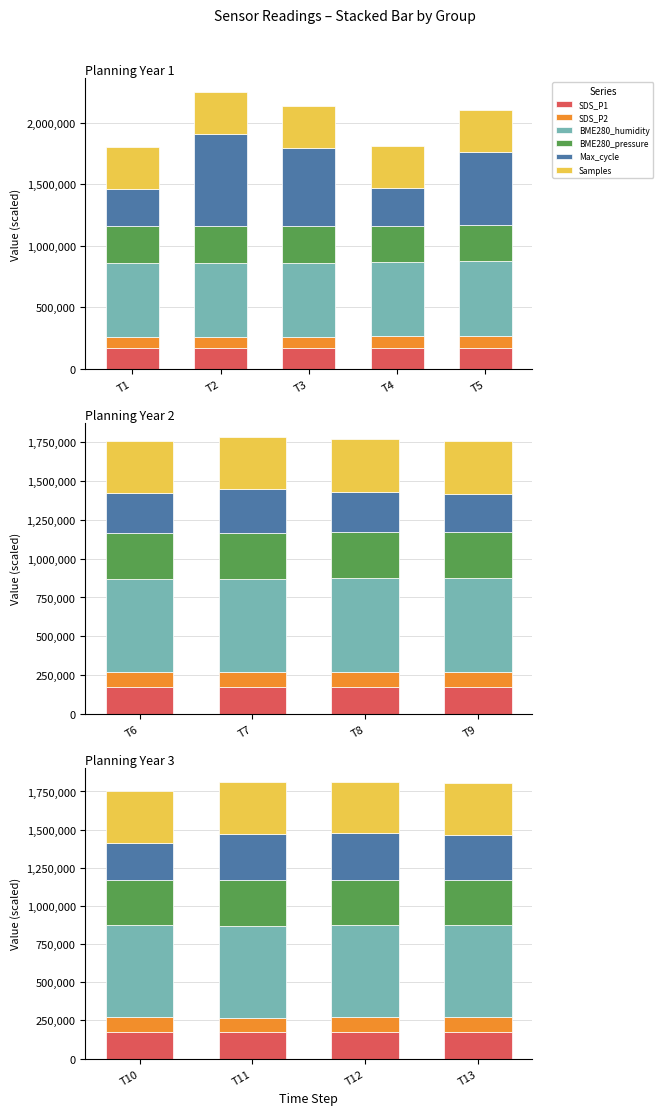

What is the average value of the SDS_P2 series?

96563.8